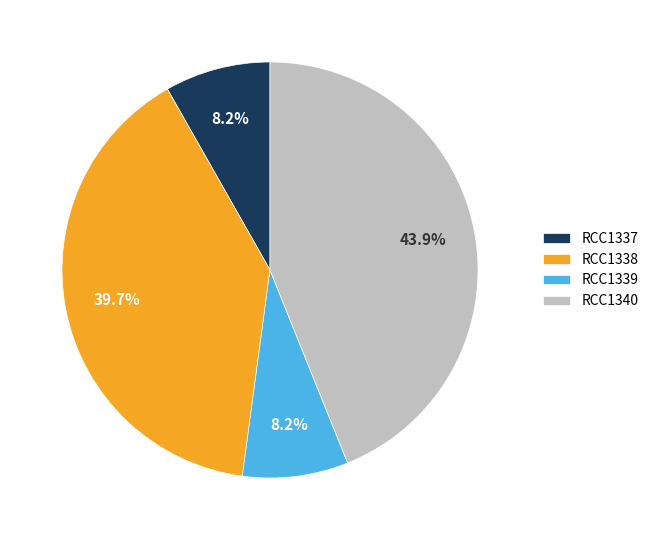

Which slice is the largest?

RCC1340